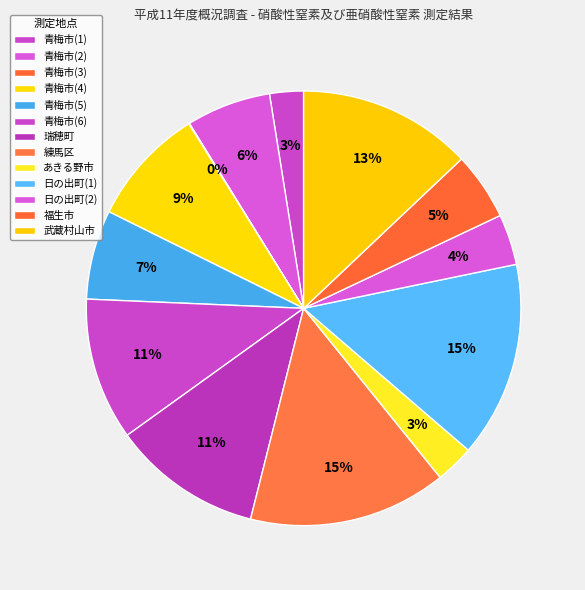

Approximately how many times larger is the value at 練馬区 compared to あきる野市?

5.1